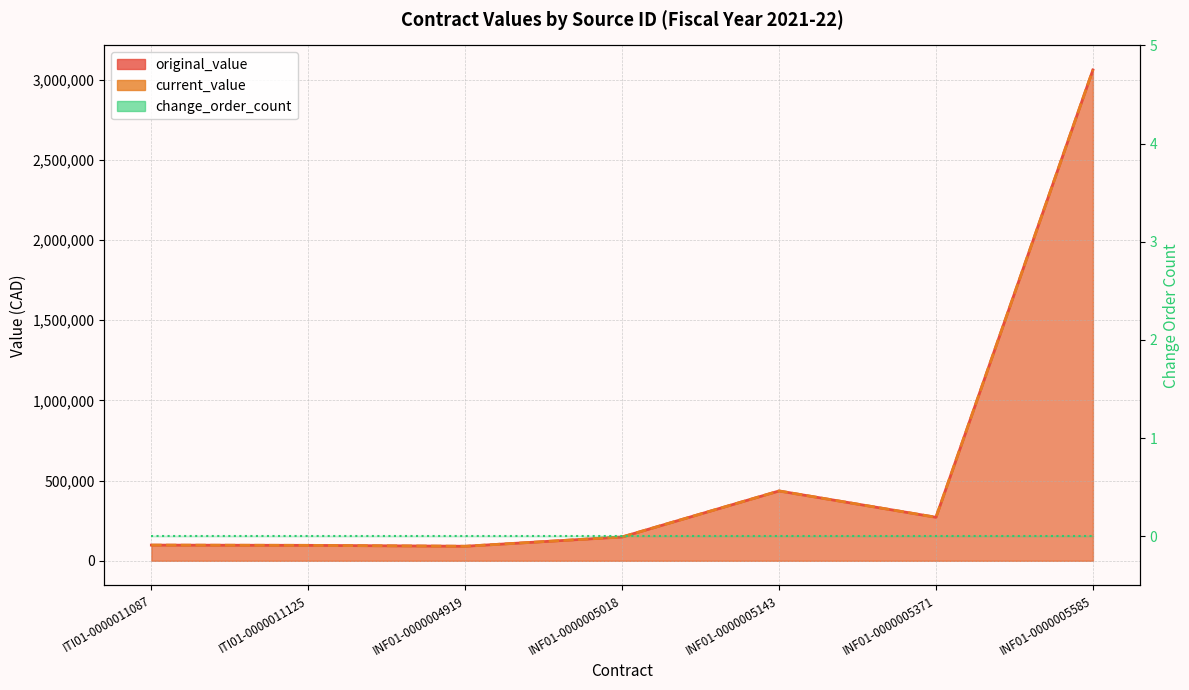

Reading right to left, extract all data points from this chart.

original_value: 3061135.2	271429.0	435558.7	148645.2	90674.0	96330.0	97884.7
current_value: 3061135.2	271429.0	435558.7	148645.2	90674.0	96330.0	97884.7